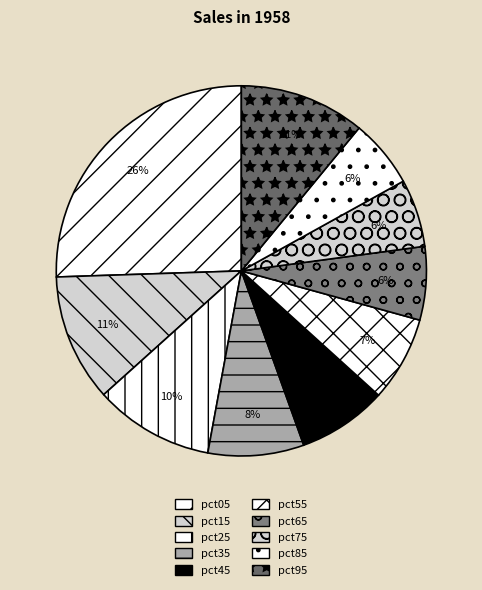

Is the sum of pct45 and pct85 greater than half?

No